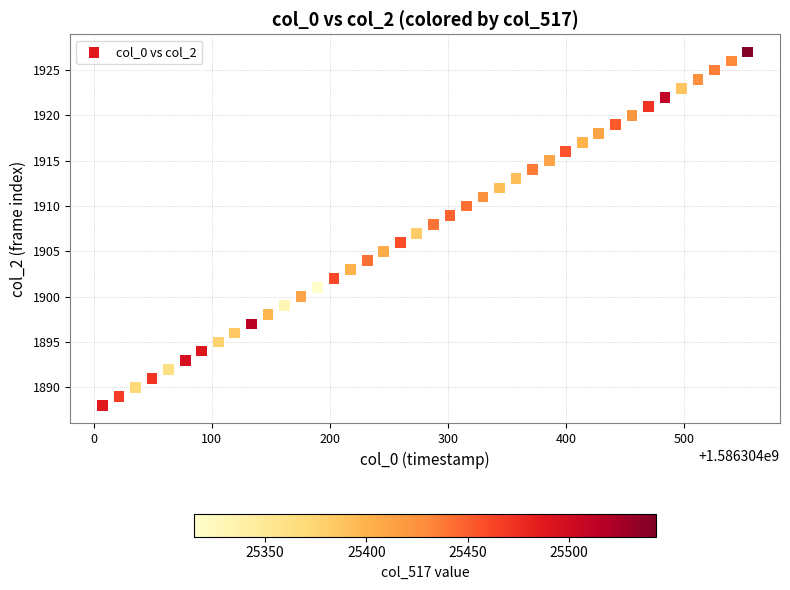

What is the range of Y values (max minus min)?

39